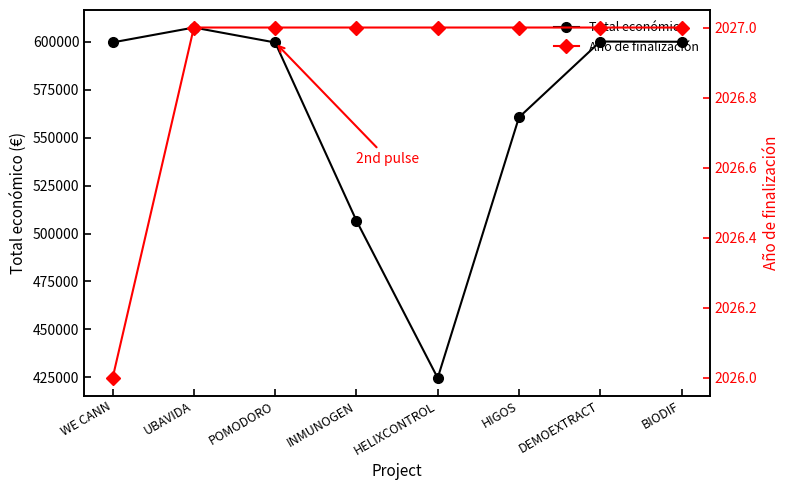

Reading left to right, transcribe all the data shown in this chart.

Total económico: WE CANN=599584	UBAVIDA=607342	POMODORO=599540	INMUNOGEN=506703	HELIXCONTROL=424720	HIGOS=560529	DEMOEXTRACT=600043	BIODIF=599927
Año de finalización: WE CANN=2026	UBAVIDA=2027	POMODORO=2027	INMUNOGEN=2027	HELIXCONTROL=2027	HIGOS=2027	DEMOEXTRACT=2027	BIODIF=2027